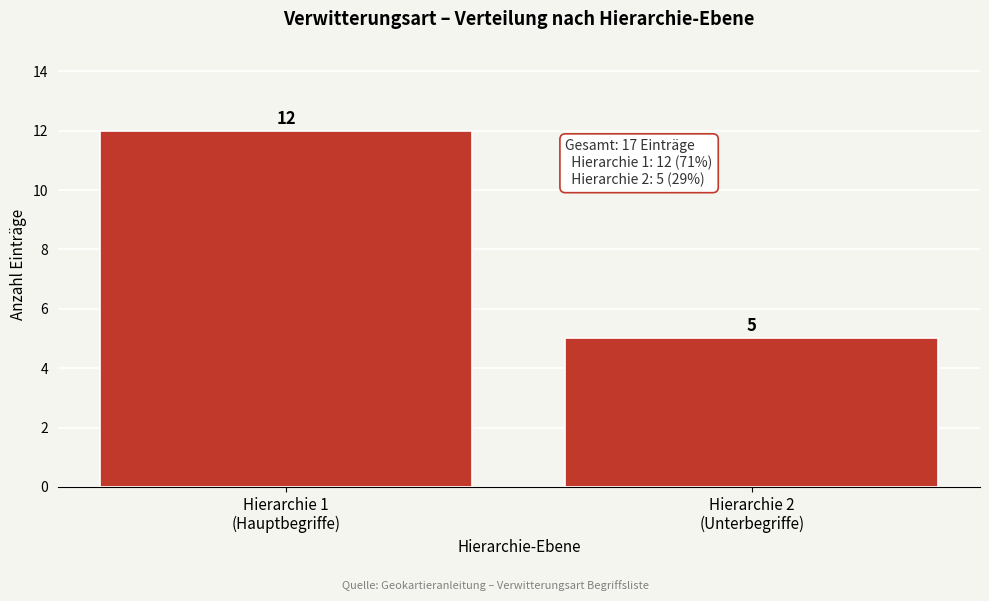

Reading left to right, transcribe all the data shown in this chart.

12	5